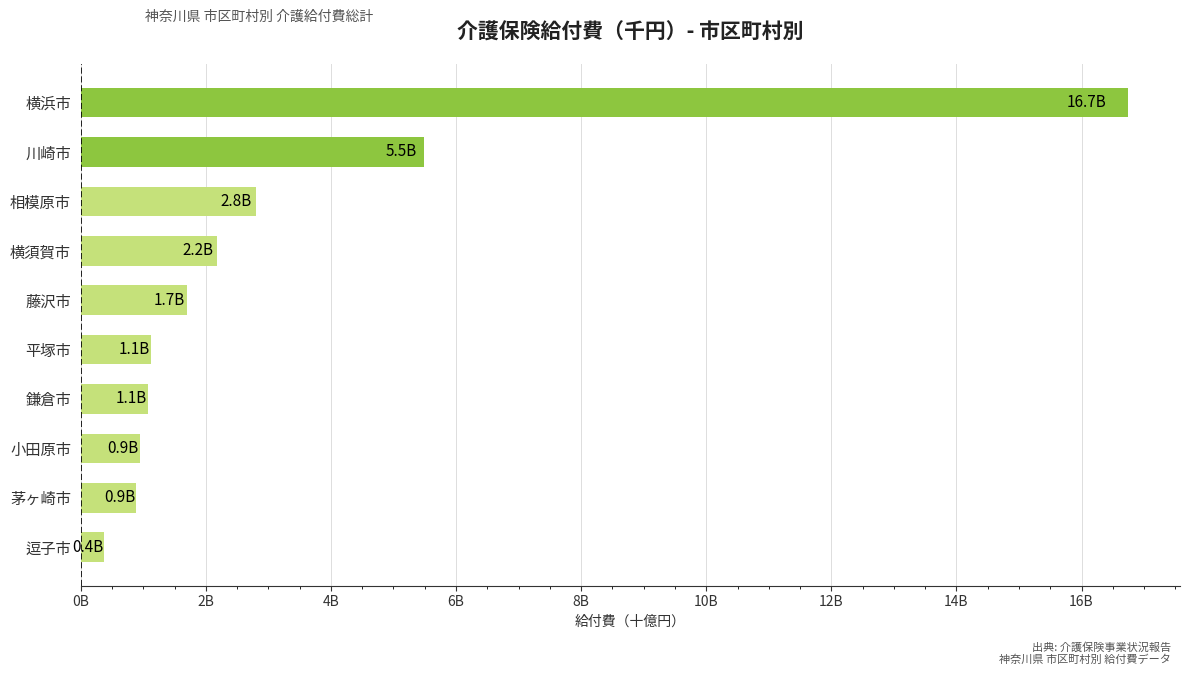

Are the bars horizontal?

Yes